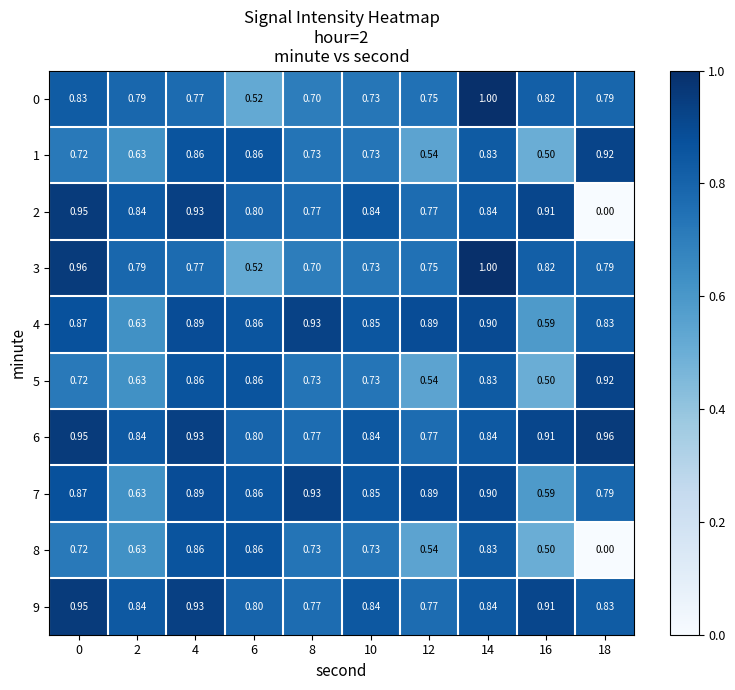

Which series has the largest range (max minus min)?

2